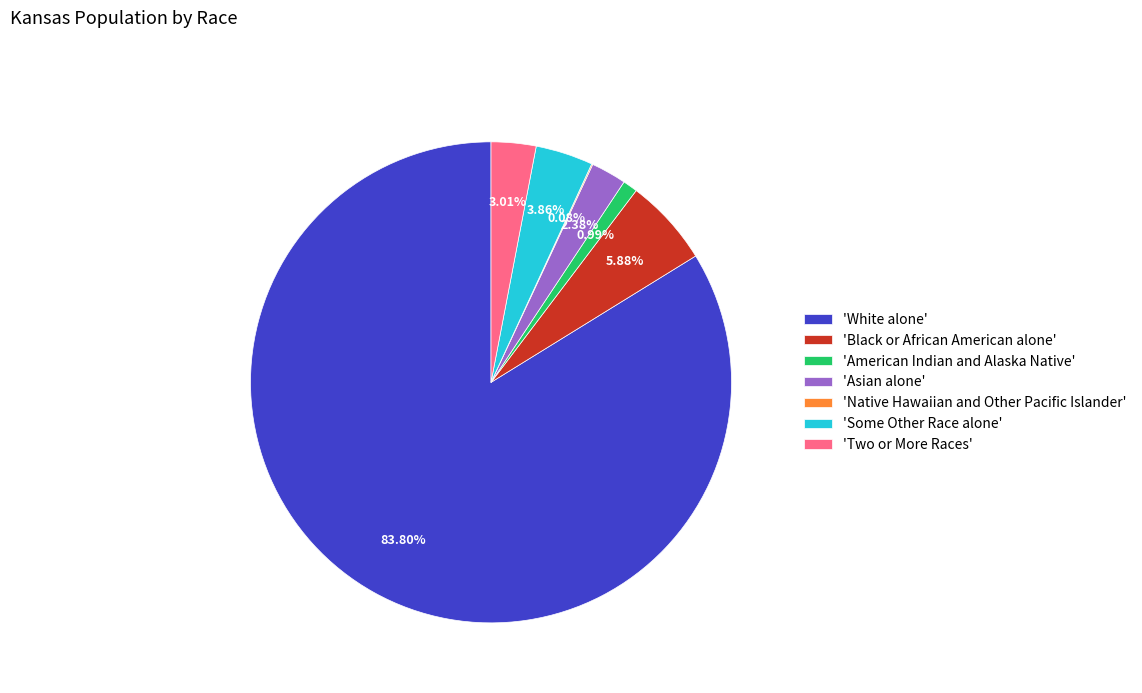

Do 'Two or More Races' and 'Asian alone' together represent more than half of the pie?

No